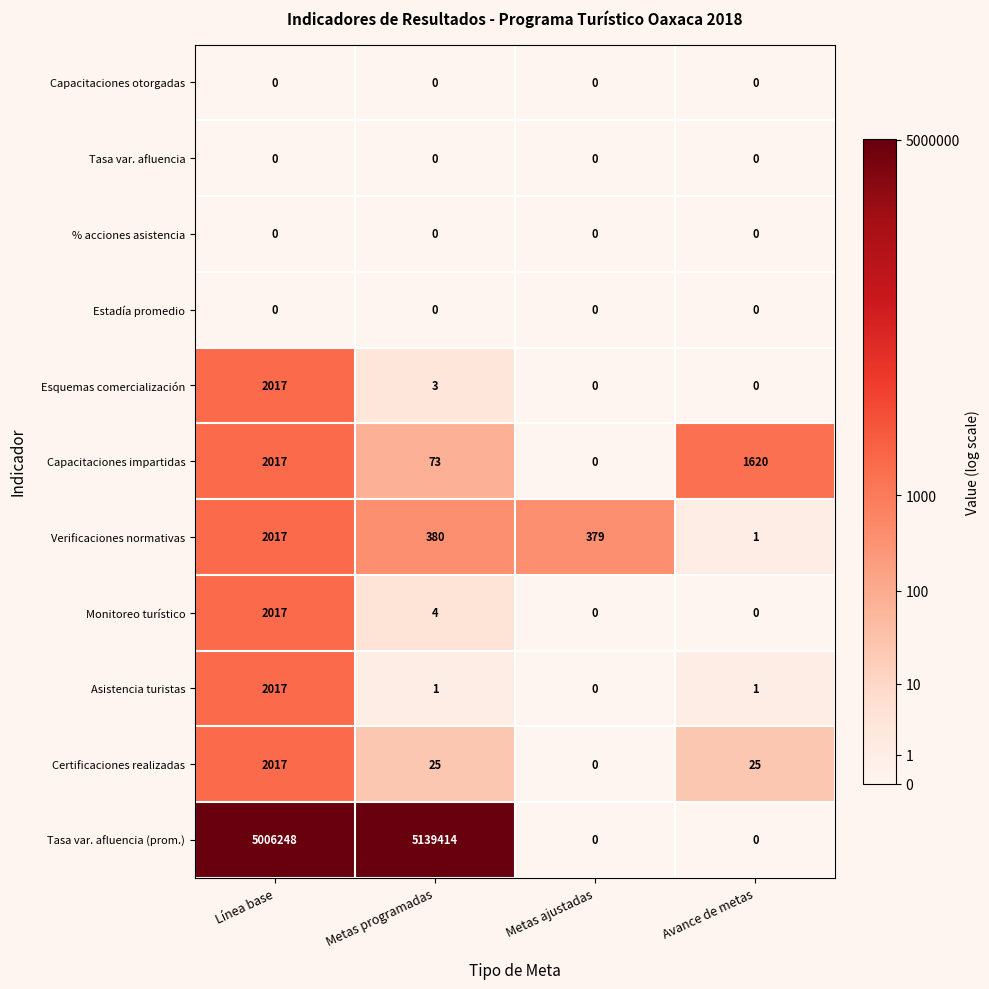

The Asistencia turistas series shows 2 at Metas programadas. True or false?

False